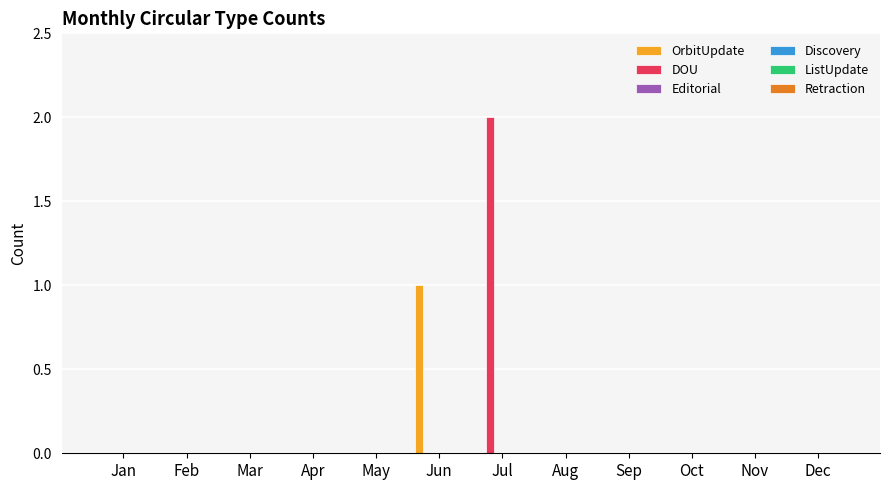

How many categories are shown in the chart?

12